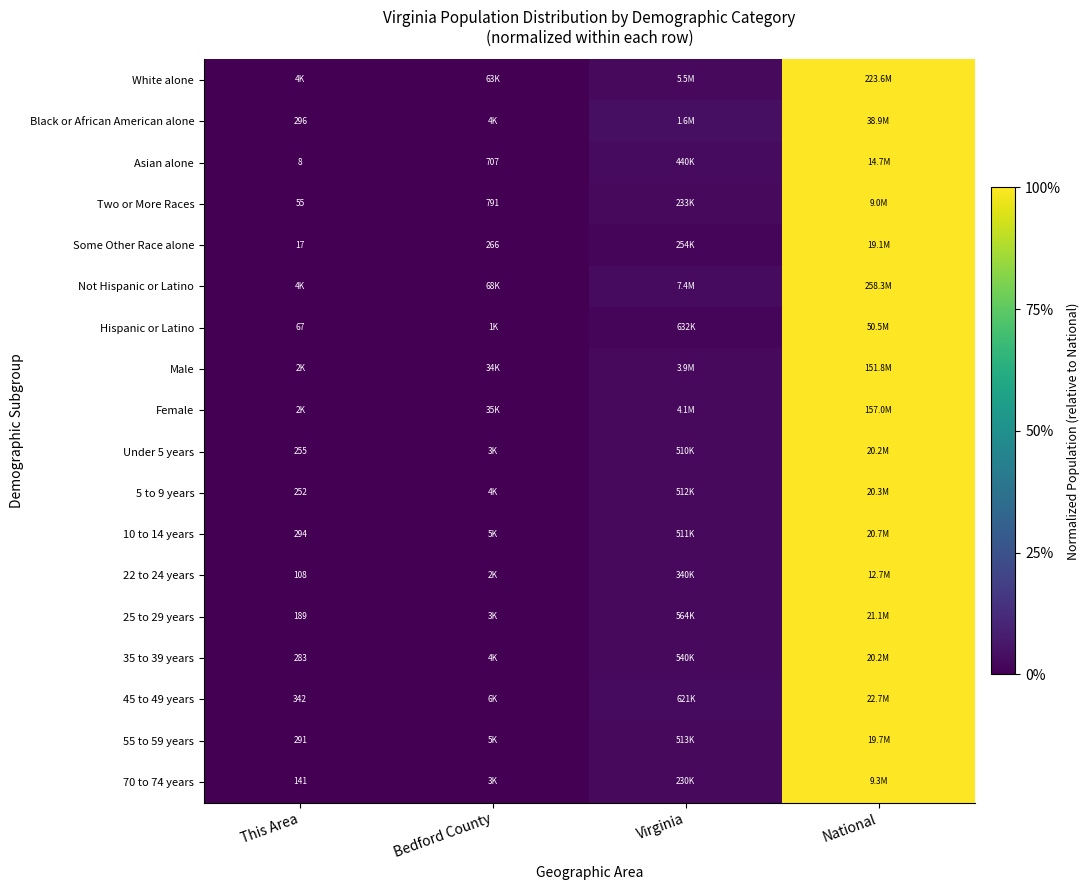

At This Area, list the series in order from smallest to largest.

Asian alone, Some Other Race alone, Hispanic or Latino, Two or More Races, Black or African American alone, 22 to 24 years, 25 to 29 years, 5 to 9 years, Under 5 years, Female, Male, 35 to 39 years, 10 to 14 years, 55 to 59 years, 45 to 49 years, 70 to 74 years, Not Hispanic or Latino, White alone